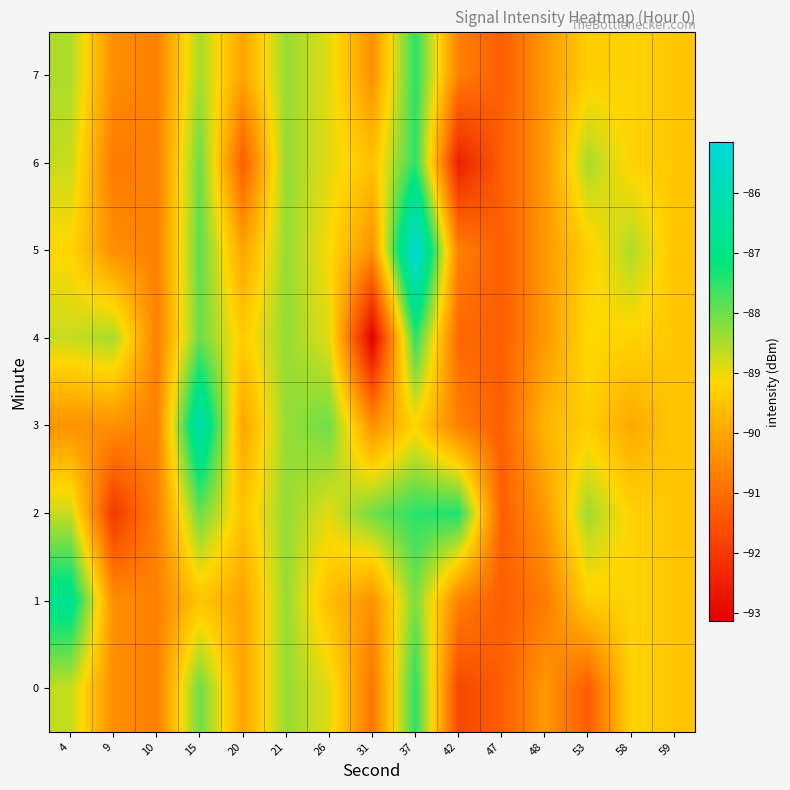

Count the number of data series in this chart.

8